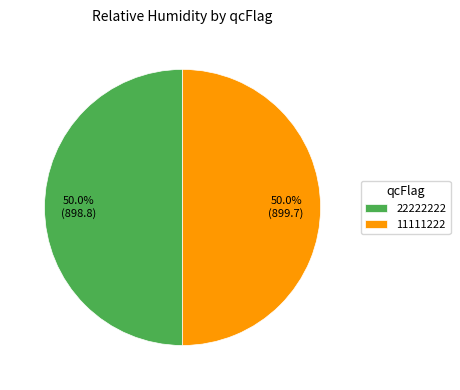

What is the ratio of the value at 11111222 to the value at 22222222?

1.0